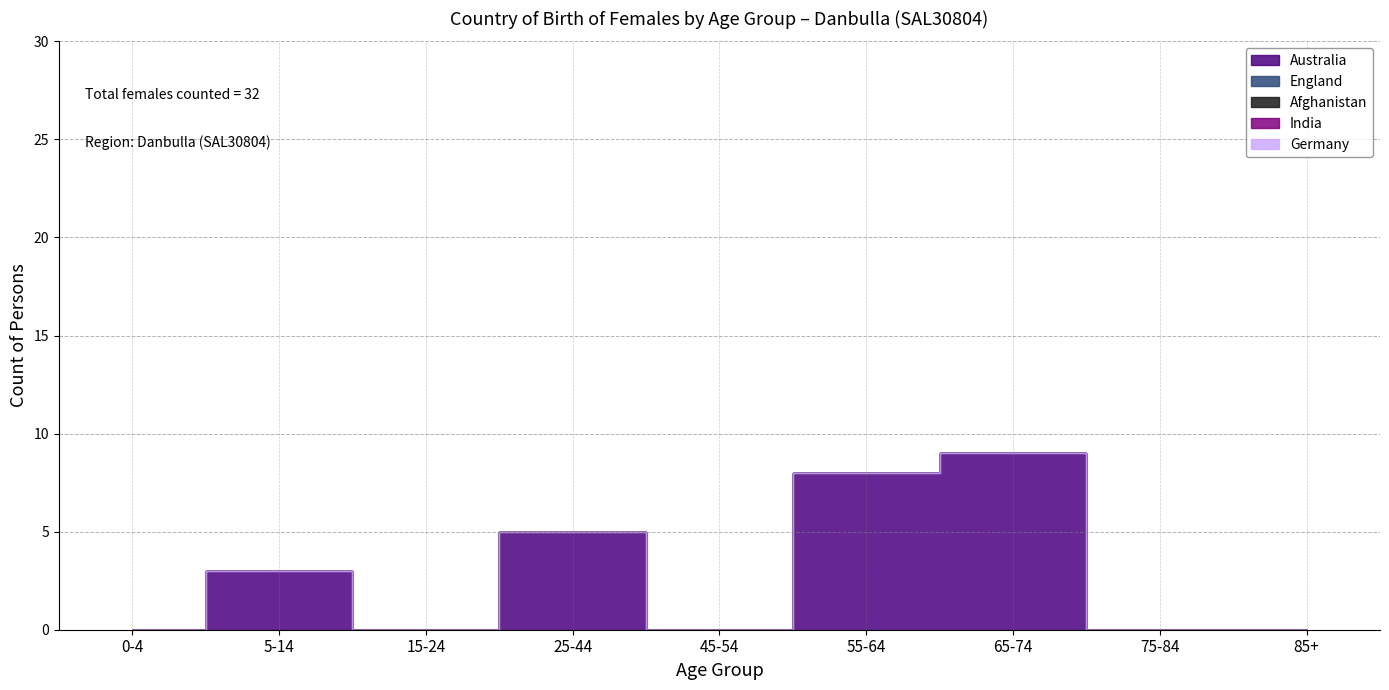

How many interior local valleys does the Australia series have?

2